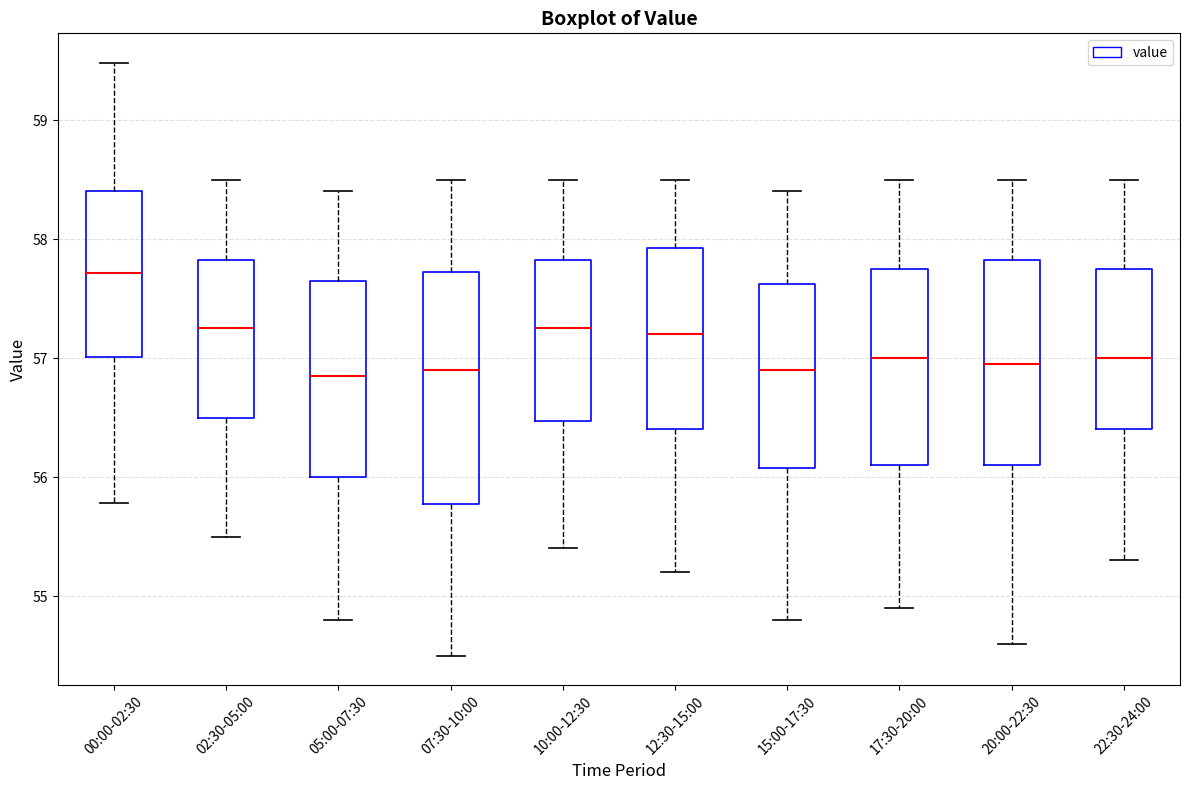

Reading left to right, read every box against the y-axis: the position of its median line, the range the box covers, and the ends of its whiskers. The values are not printed on the chart, so give them approximately, as read against the axis.

00:00-02:30: median 57.7, box 57.0 to 58.4, whiskers 55.8 to 59.5
02:30-05:00: median 57.3, box 56.5 to 57.8, whiskers 55.5 to 58.5
05:00-07:30: median 56.9, box 56.0 to 57.7, whiskers 54.8 to 58.4
07:30-10:00: median 56.9, box 55.8 to 57.7, whiskers 54.5 to 58.5
10:00-12:30: median 57.3, box 56.5 to 57.8, whiskers 55.4 to 58.5
12:30-15:00: median 57.2, box 56.4 to 57.9, whiskers 55.2 to 58.5
15:00-17:30: median 56.9, box 56.1 to 57.6, whiskers 54.8 to 58.4
17:30-20:00: median 57.0, box 56.1 to 57.8, whiskers 54.9 to 58.5
20:00-22:30: median 57.0, box 56.1 to 57.8, whiskers 54.6 to 58.5
22:30-24:00: median 57.0, box 56.4 to 57.8, whiskers 55.3 to 58.5